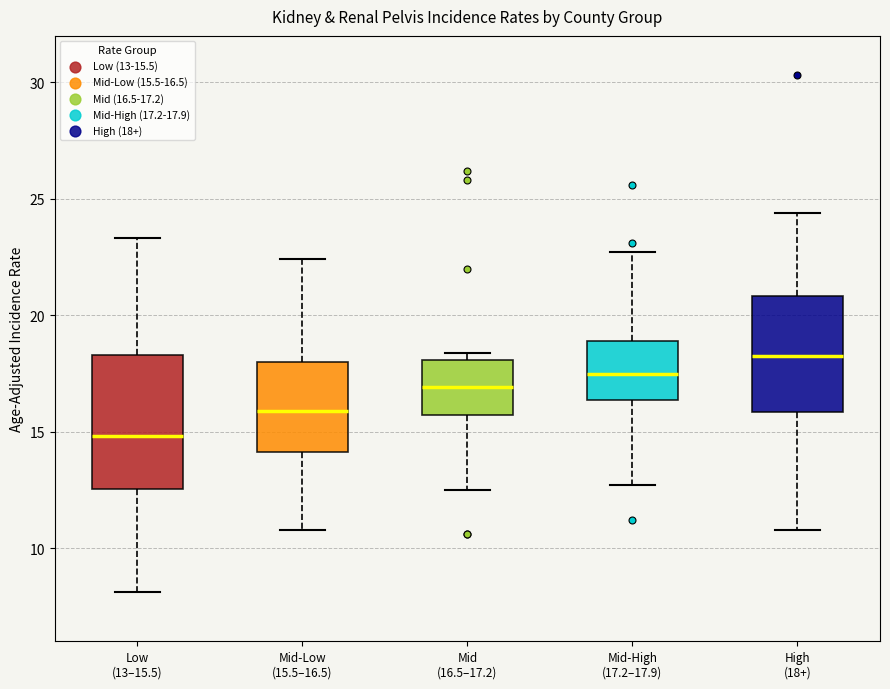

Reading left to right, read every box against the y-axis: the position of its median line, the range the box covers, and the ends of its whiskers. The values are not printed on the chart, so give them approximately, as read against the axis.

Low (13–15.5): median 15.0, box 12.5 to 18.5, whiskers 8.0 to 23.5
Mid-Low (15.5–16.5): median 16.0, box 14.0 to 18.0, whiskers 11.0 to 22.5
Mid (16.5–17.2): median 17.0, box 15.5 to 18.0, whiskers 12.5 to 18.5
Mid-High (17.2–17.9): median 17.5, box 16.5 to 19.0, whiskers 12.5 to 22.5
High (18+): median 18.5, box 16.0 to 21.0, whiskers 11.0 to 24.5